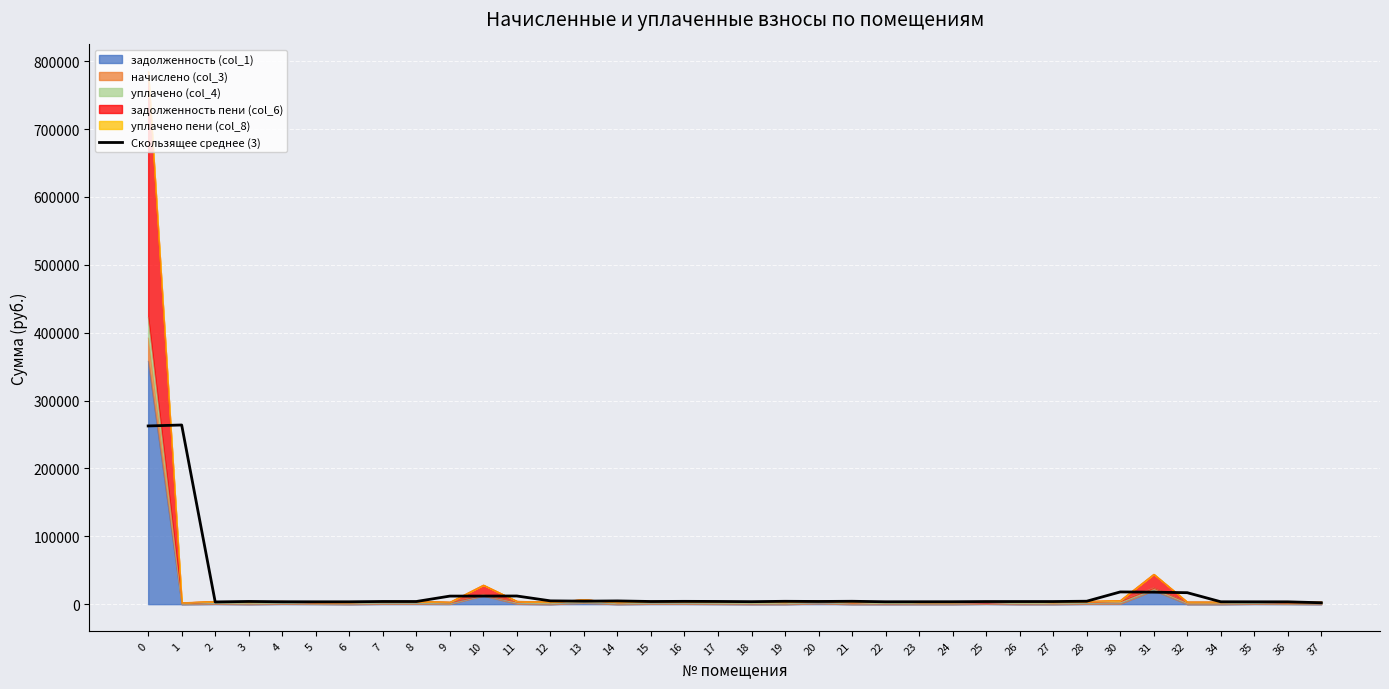

What is the difference between the maximum and second lowest values?

260692.6